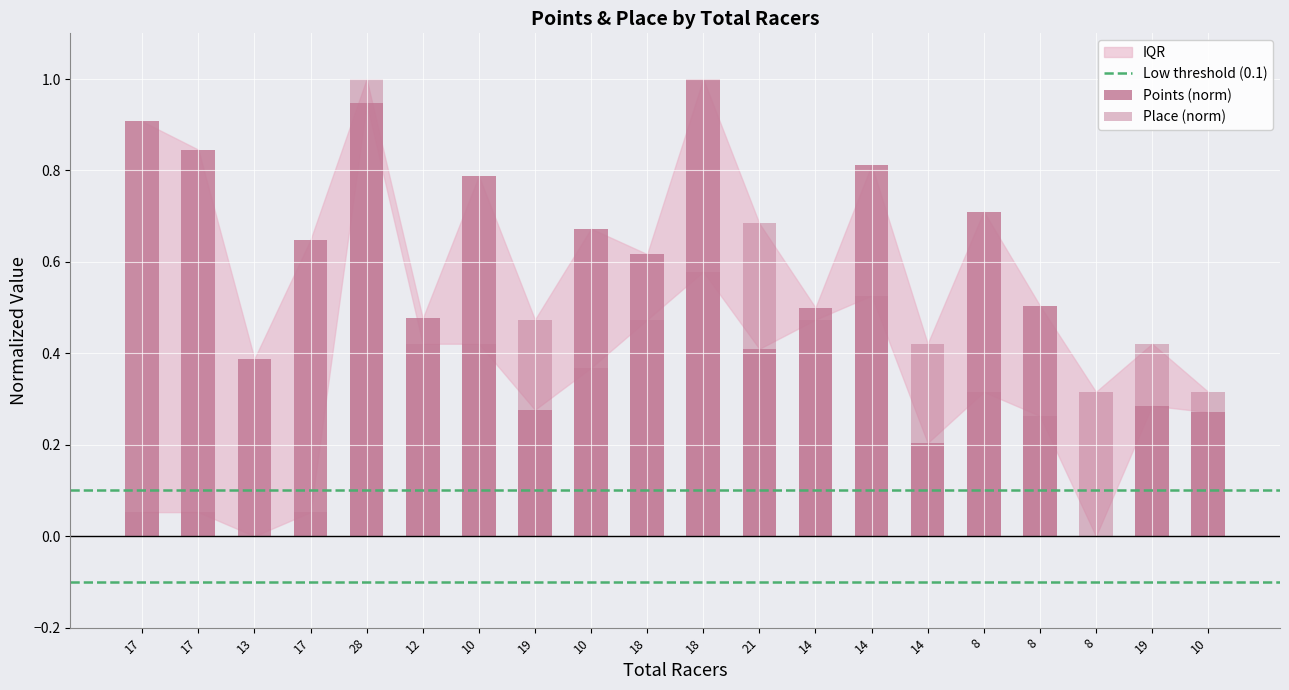

Reading right to left, list all the values displayed in this chart.

Points: 0.3	0.3	0.0	0.5	0.7	0.2	0.8	0.5	0.4	1.0	0.6	0.7	0.3	0.8	0.5	0.9	0.6	0.4	0.8	0.9
Place: 0.3	0.4	0.3	0.3	0.3	0.4	0.5	0.5	0.7	0.6	0.5	0.4	0.5	0.4	0.4	1.0	0.1	0.0	0.1	0.1